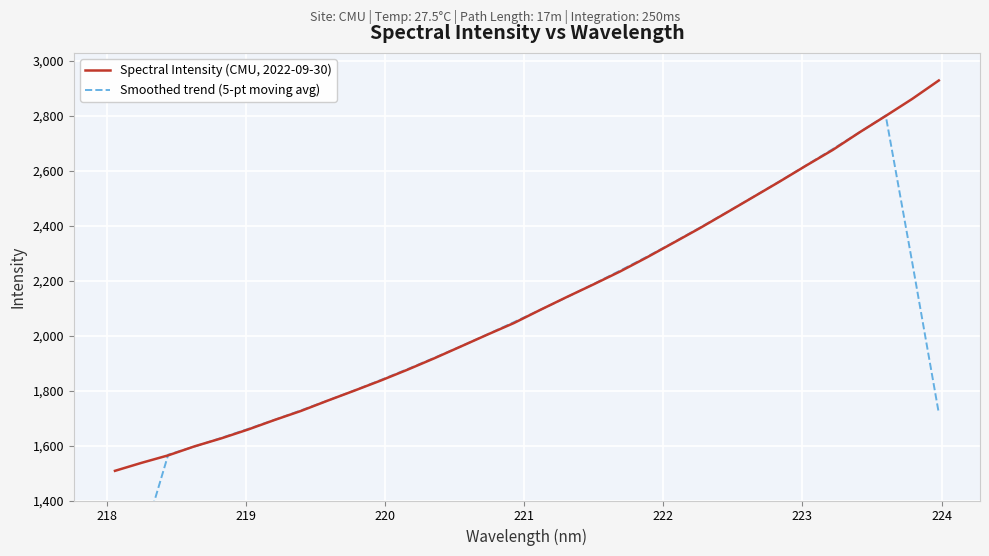

What is the label of the 5th point from the left?

221